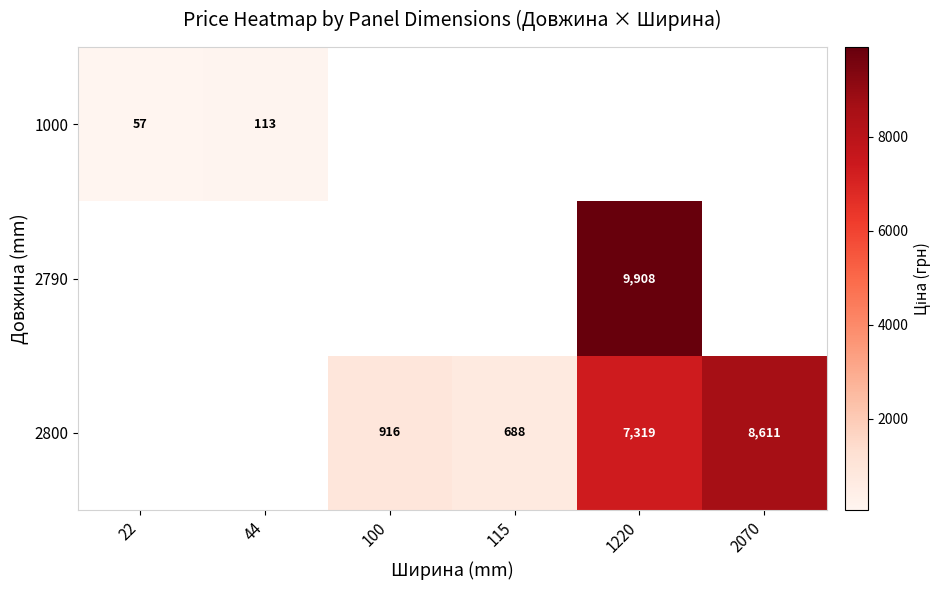

Is the value of 2800 at 2070 greater than the value of 1000 at 44?

Yes